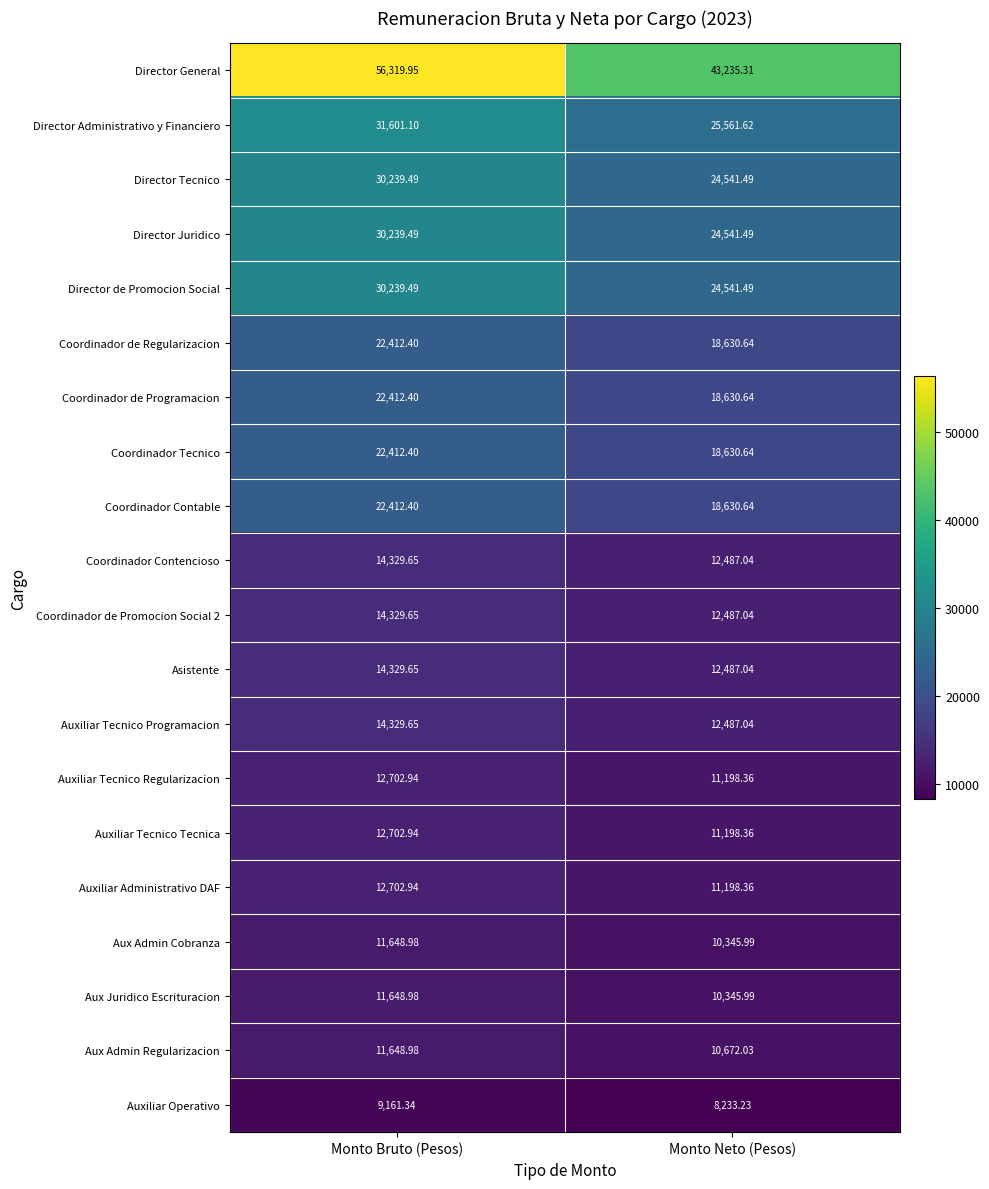

Which category has the highest value across all series?

Monto Bruto (Pesos)